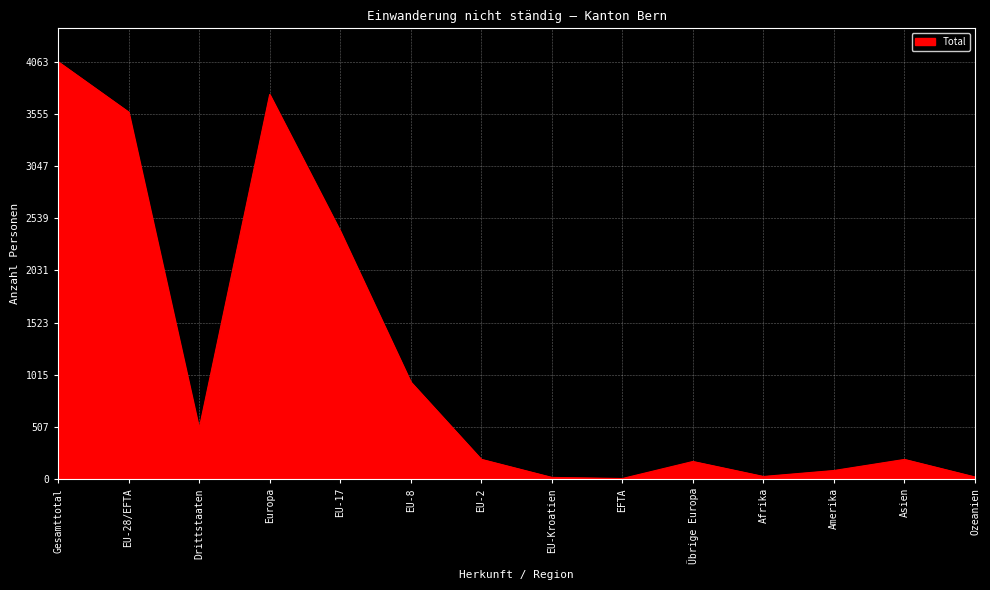

What is the ratio of the value at Drittstaaten to the value at EU-2?

2.6